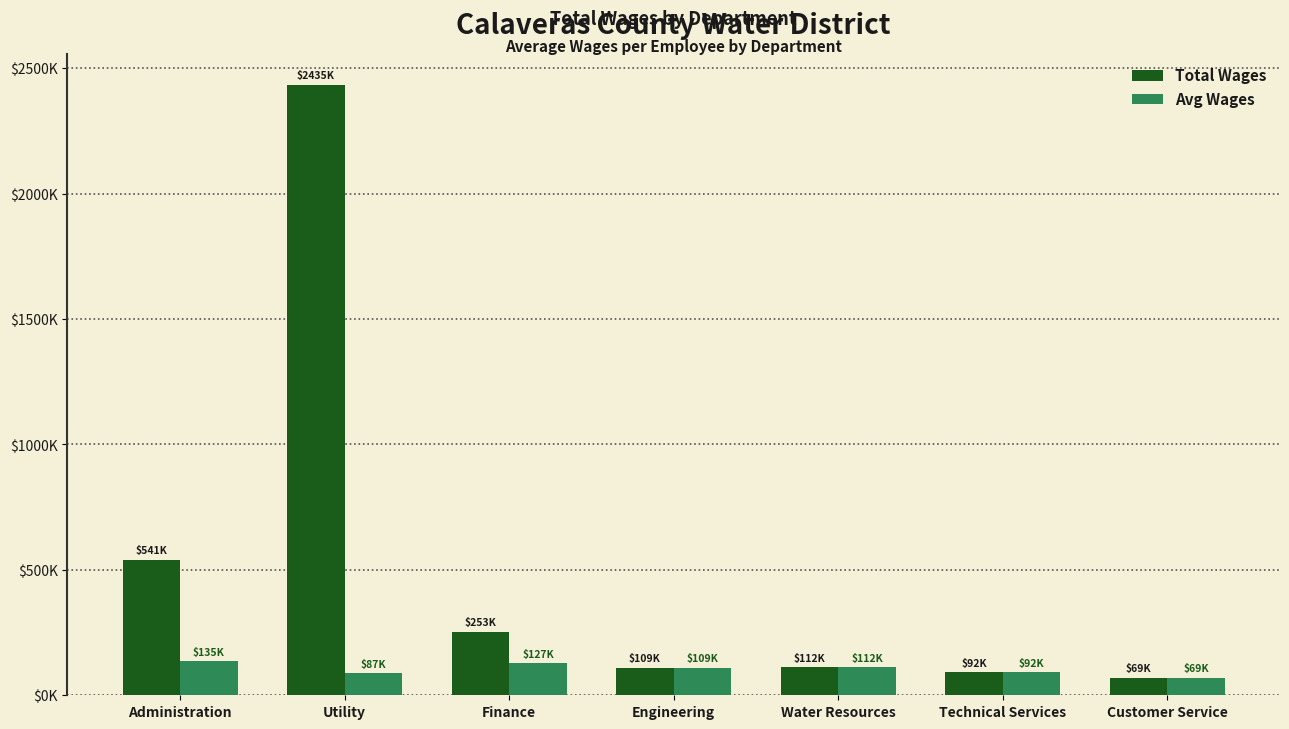

What is the label of the 6th bar from the right?

Utility